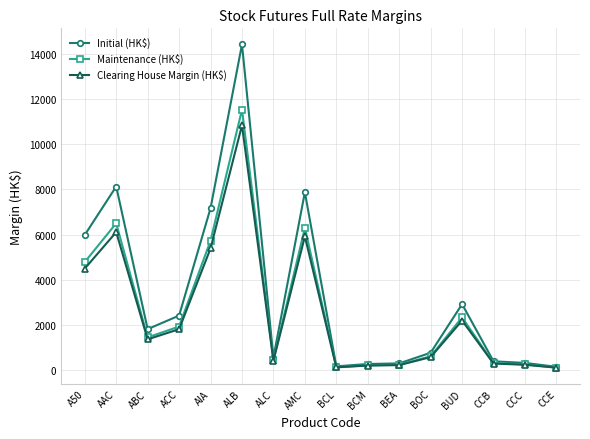

What is the label of the 1st point from the left?

A50